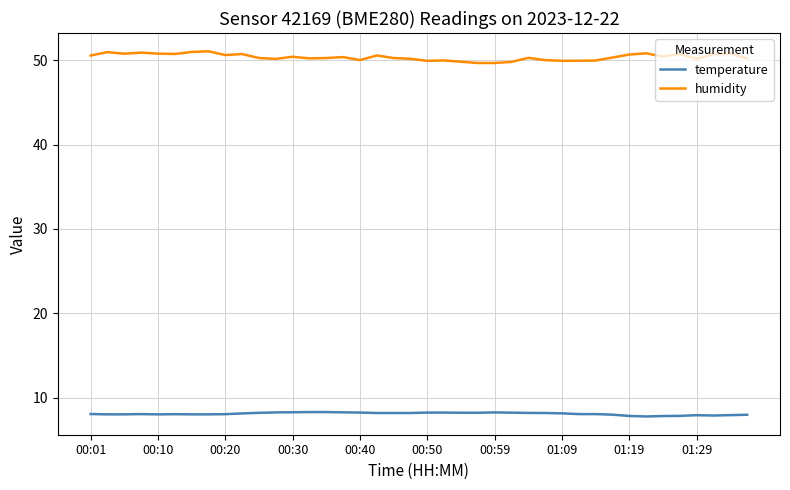

Which series has the largest total across all categories?

humidity